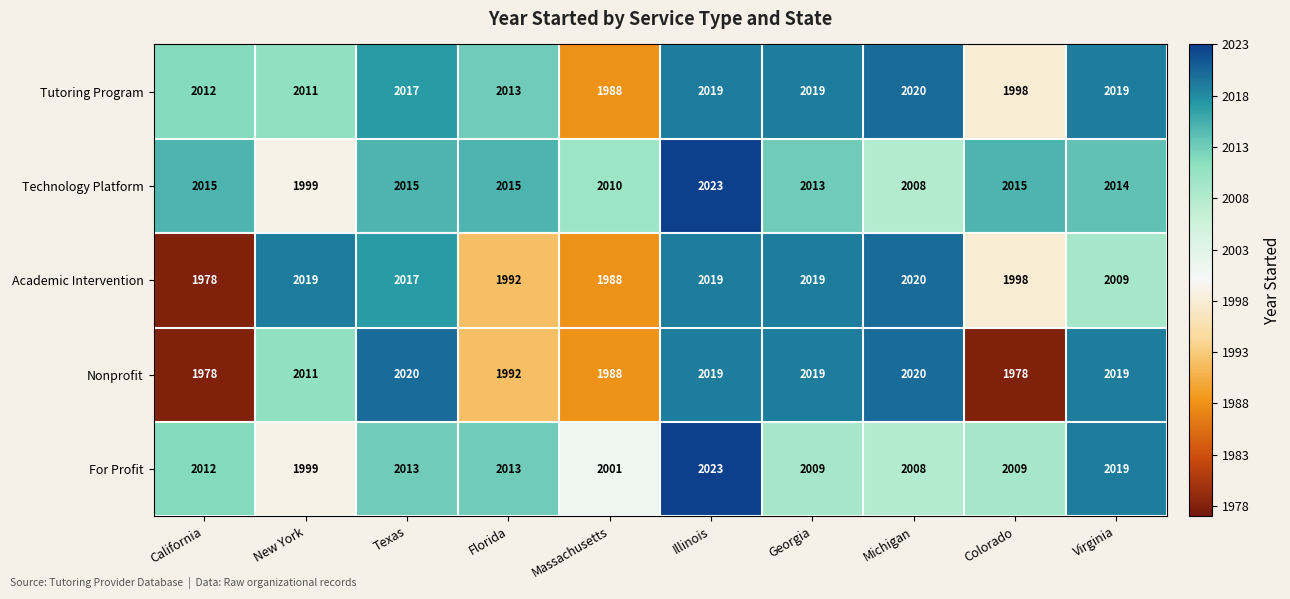

What is the sum of the For Profit values at Colorado and Illinois?

4032